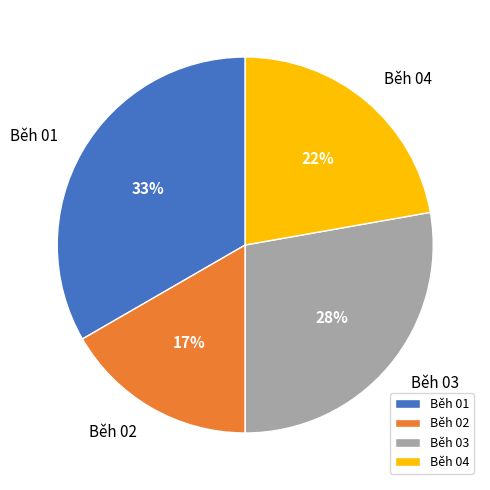

Do Běh 01 and Běh 04 together represent more than half of the pie?

Yes